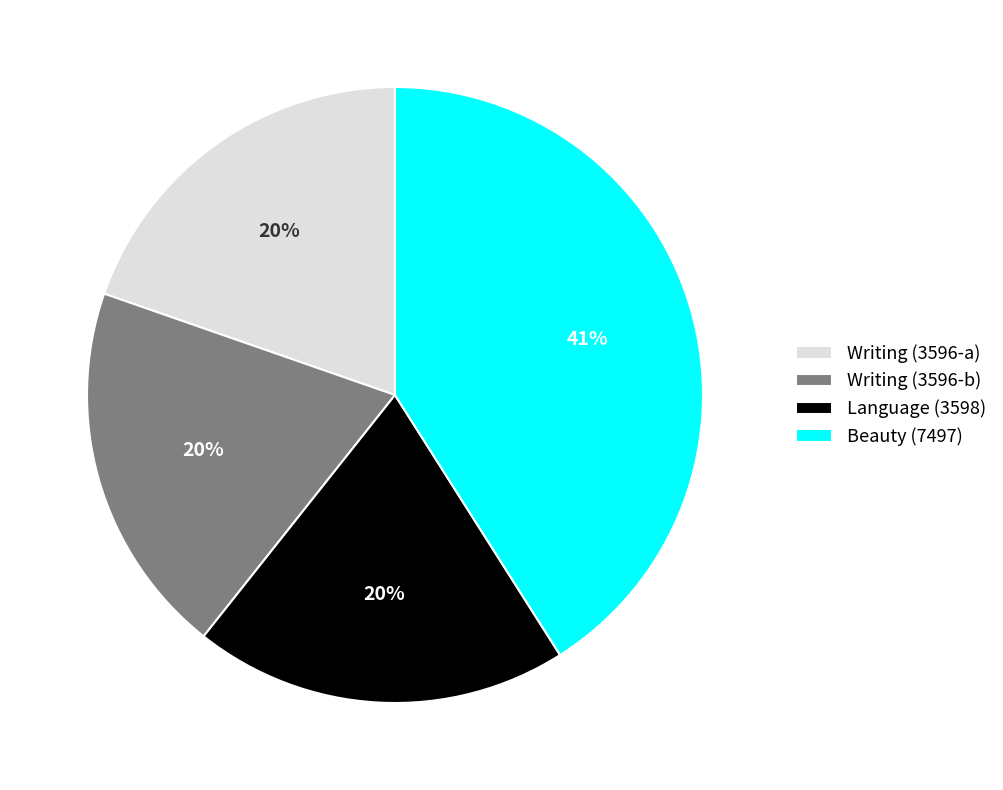

Is the sum of Beauty (7497) and Writing (3596-a) greater than half?

Yes